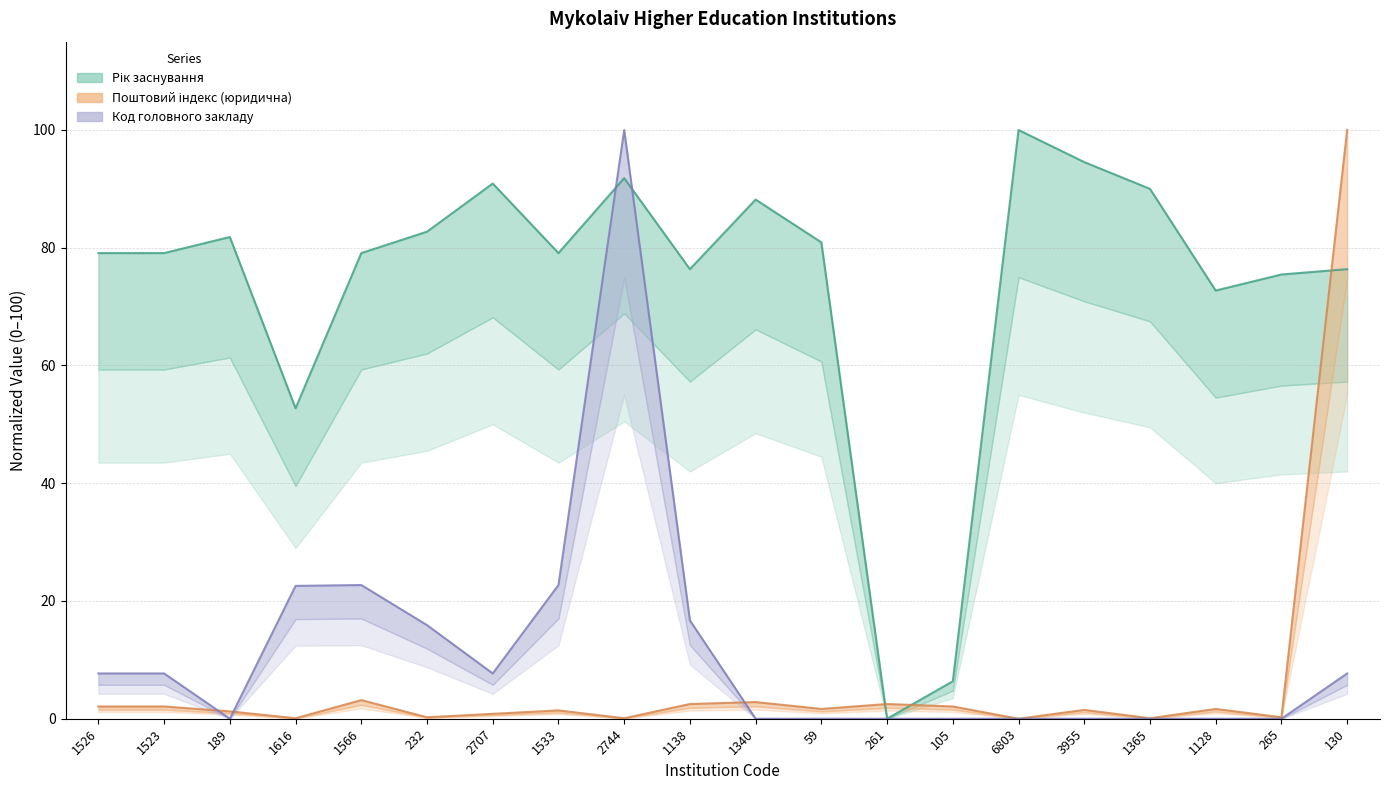

What is the greatest value displayed?

100.0